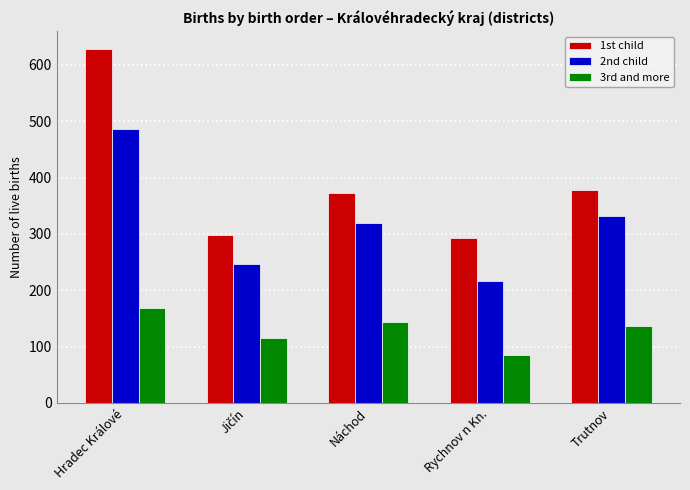

Which series changed the most between Hradec Králové and Trutnov?

1st child